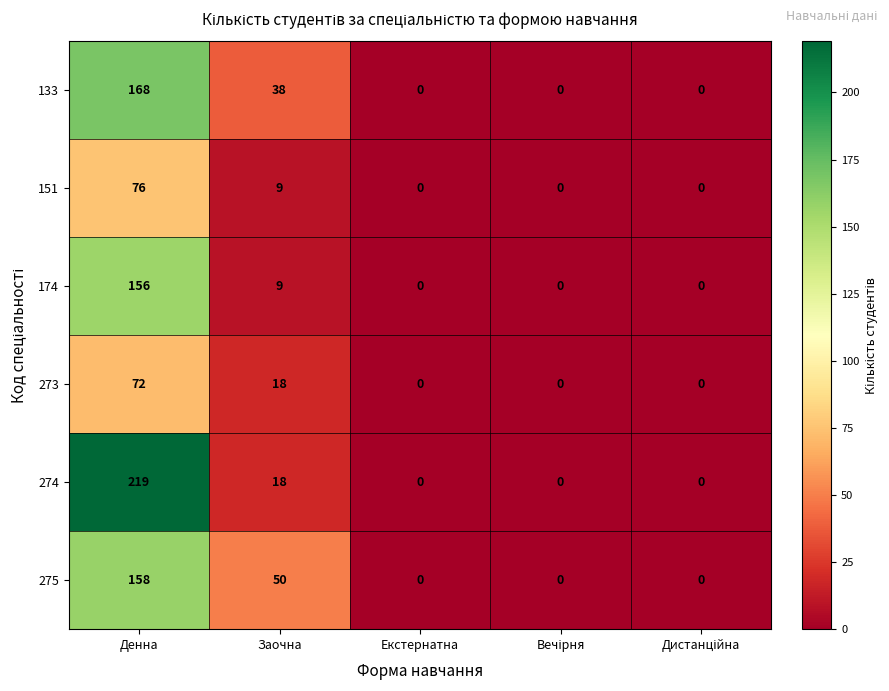

Between Денна and Заочна, which series saw the biggest shift?

274